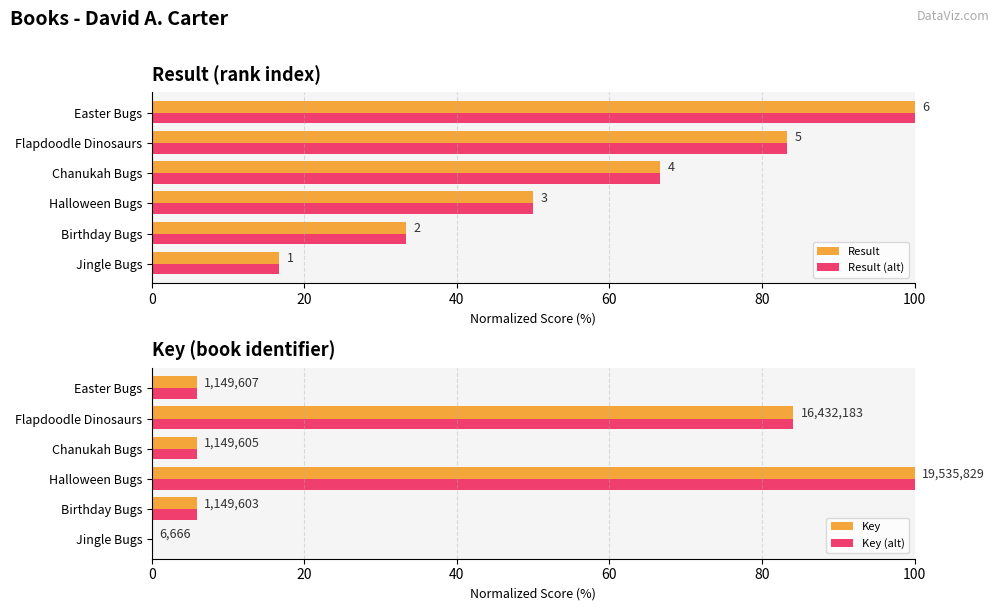

What is the sum of all Key values?

201.8